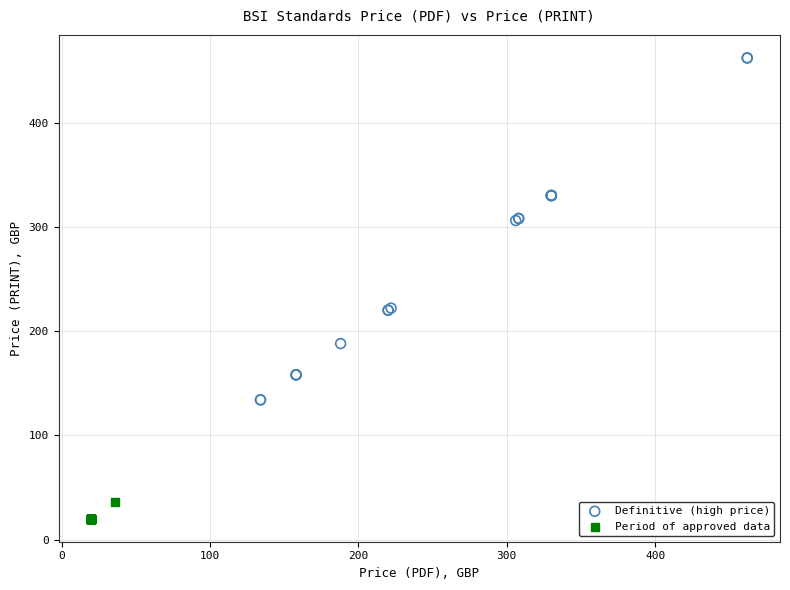

Which series contains the highest Y value?

Definitive (high price)